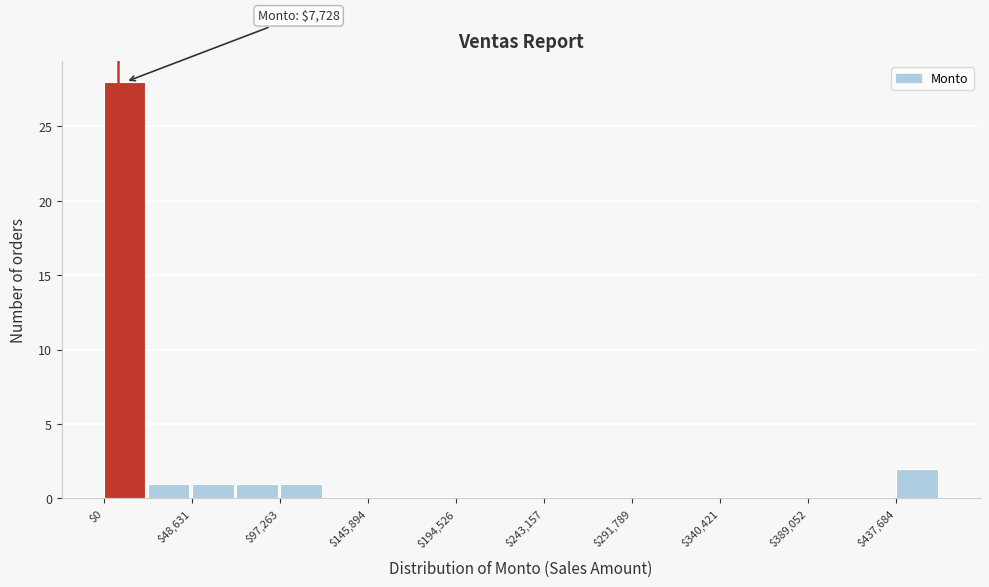

Over which range of the x-axis is the bar tallest?

0 to 25000